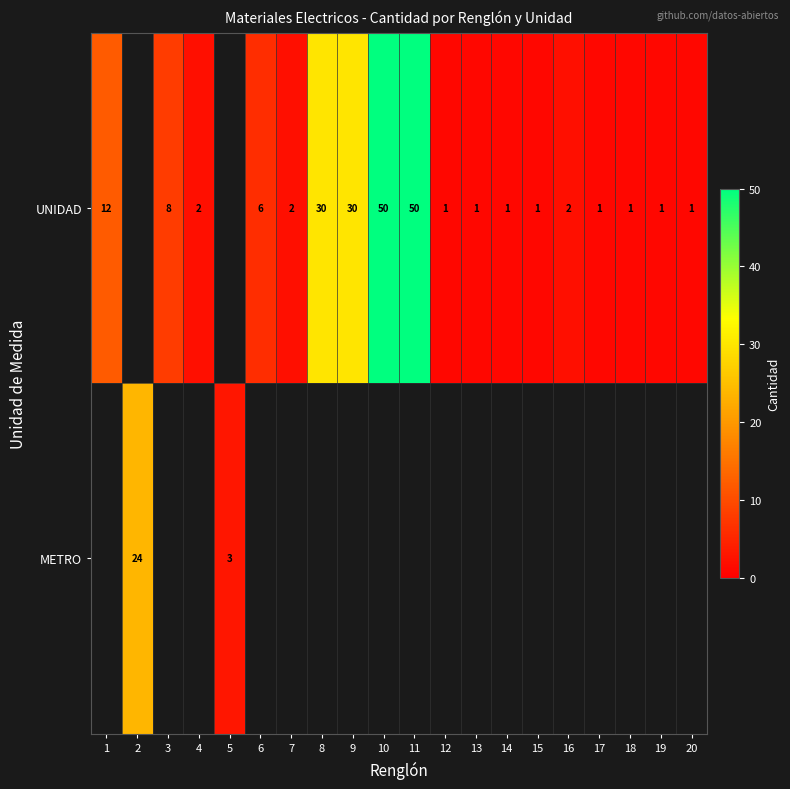

The METRO series shows 5 at 5. True or false?

False